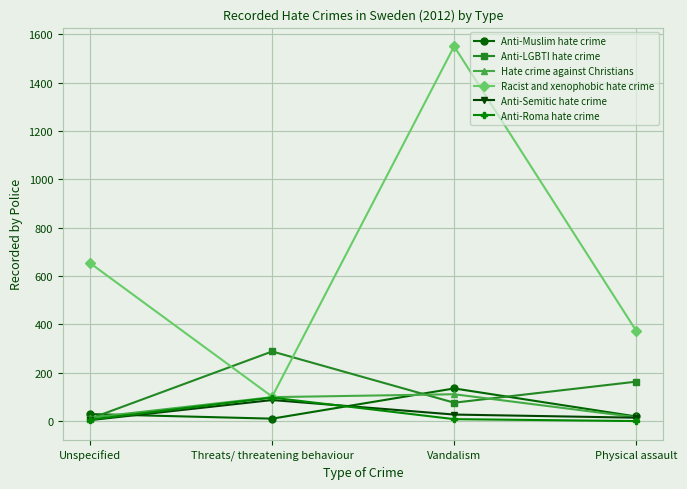

Is this an area chart (filled region under the line)?

No